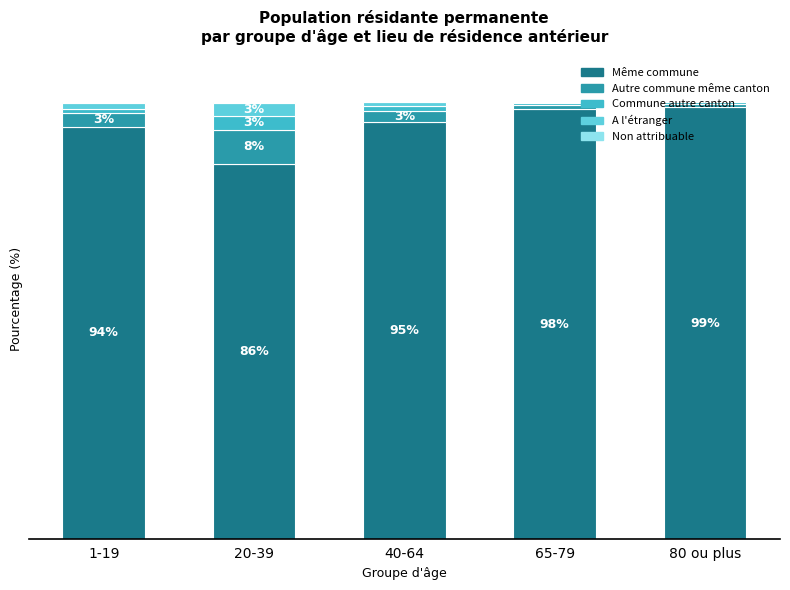

Are the bars grouped side by side (vs. stacked)?

No